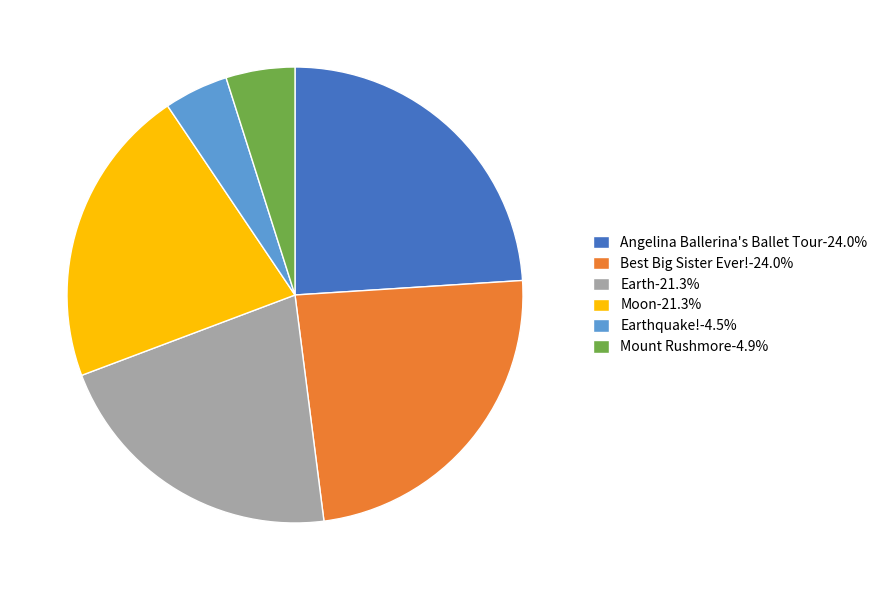

Is the sum of Moon-21.3% and Mount Rushmore-4.9% greater than half?

No